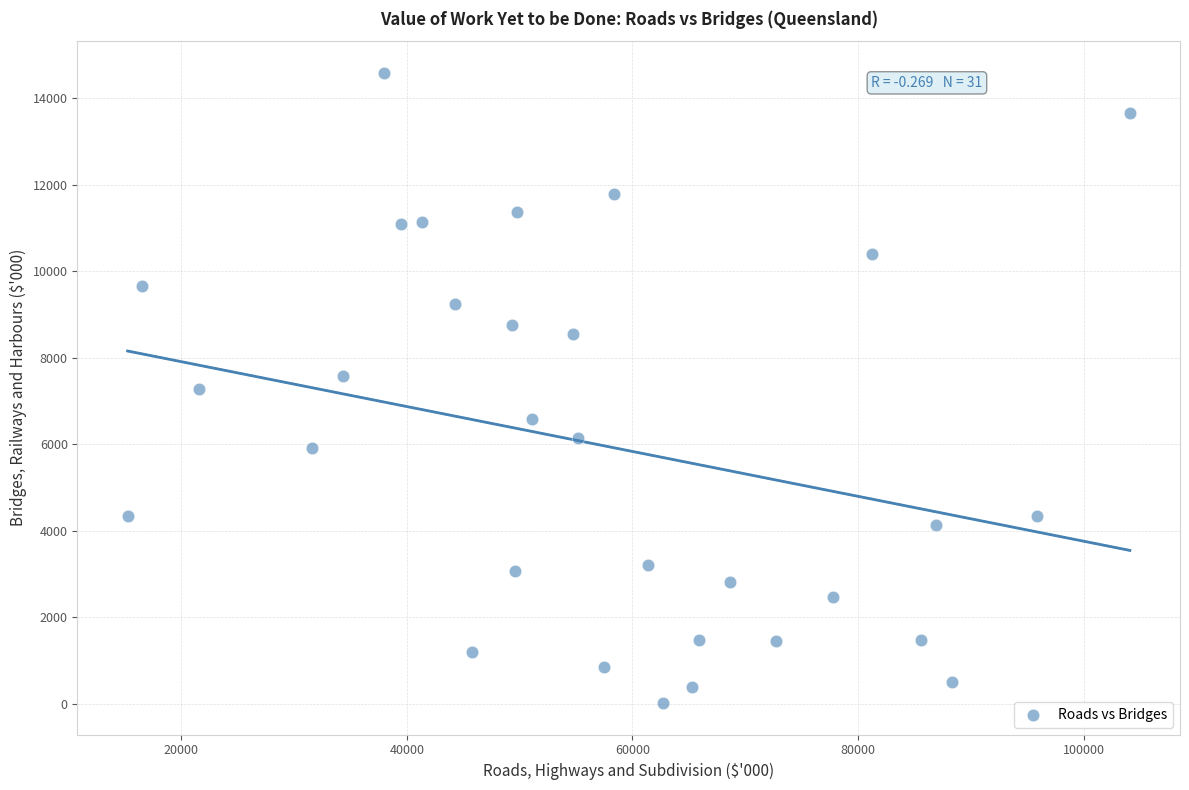

What is the range of X values (max minus min)?

88873